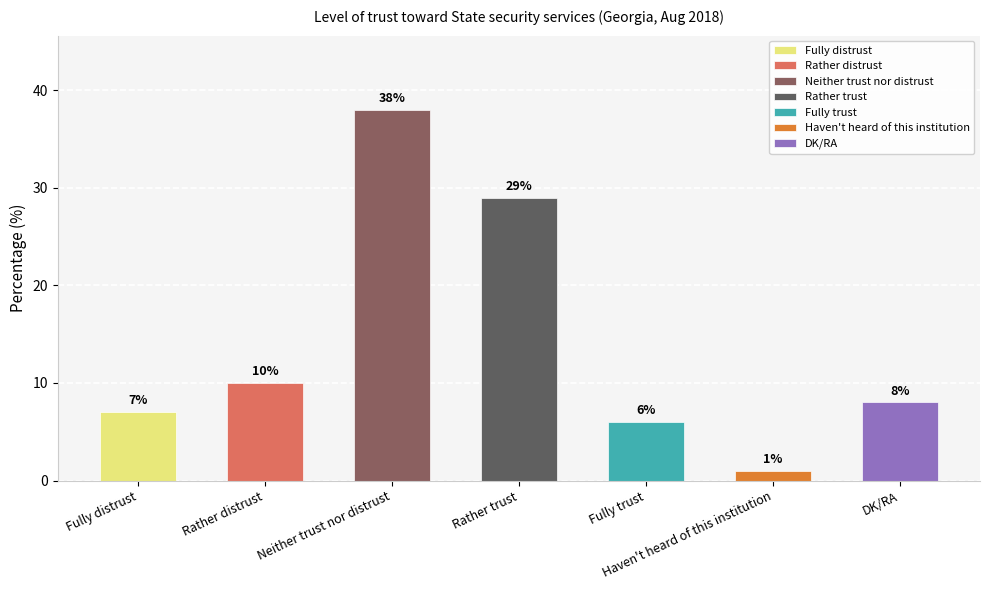

Reading left to right, transcribe all the data shown in this chart.

7	10	38	29	6	1	8